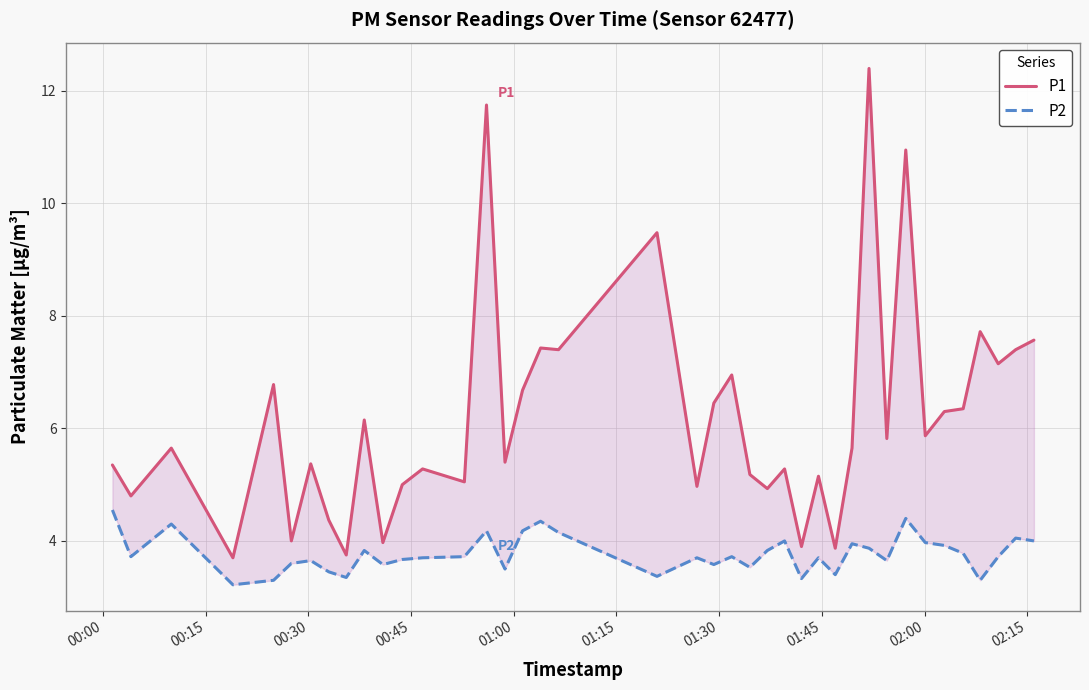

Is it true that P2 equals 2.1 at 01:45?

False